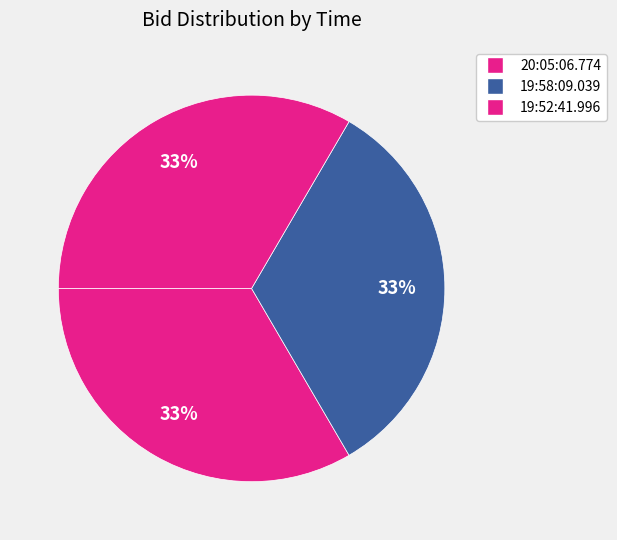

To the nearest percent, what portion does 19:52:41.996 represent?

33%